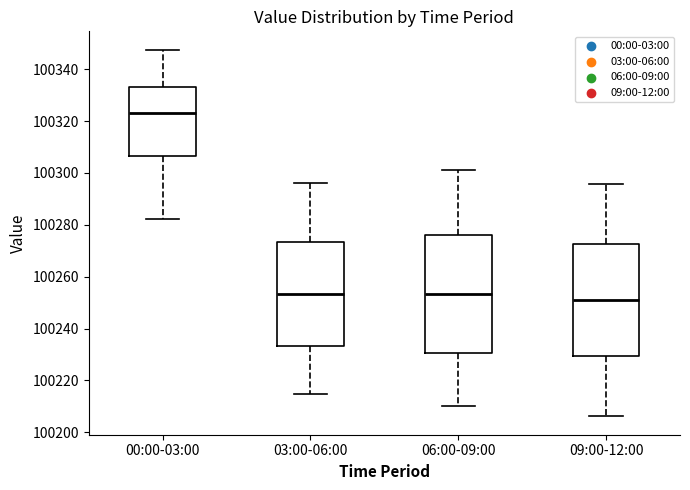

Reading left to right, transcribe this box plot: for each box, give where its median line is, the range the box spans, and where its two whiskers end, as read against the y-axis. The values are not printed on the chart, so give them approximately, as read against the axis.

00:00-03:00: median 100324, box 100306 to 100334, whiskers 100282 to 100348
03:00-06:00: median 100254, box 100234 to 100274, whiskers 100214 to 100296
06:00-09:00: median 100254, box 100230 to 100276, whiskers 100210 to 100302
09:00-12:00: median 100250, box 100230 to 100272, whiskers 100206 to 100296